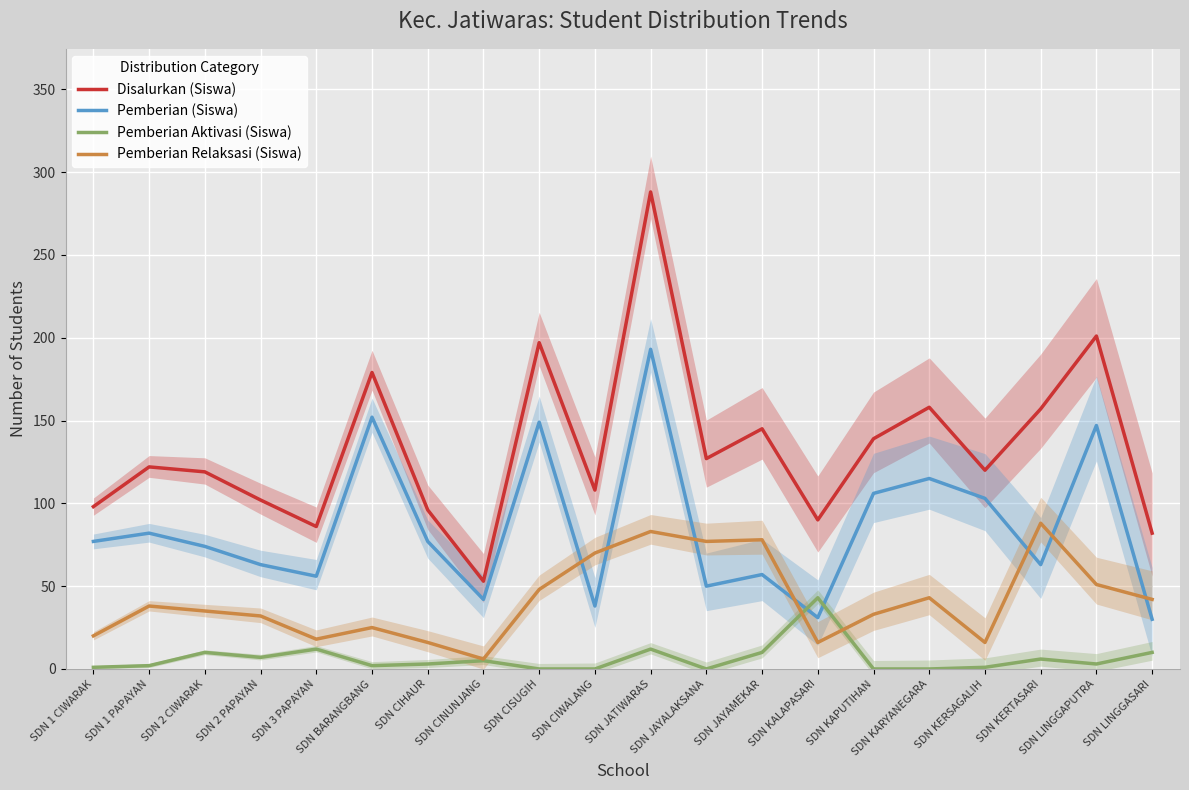

What is the difference between the maximum and minimum values in the Pemberian (Siswa) series?

163